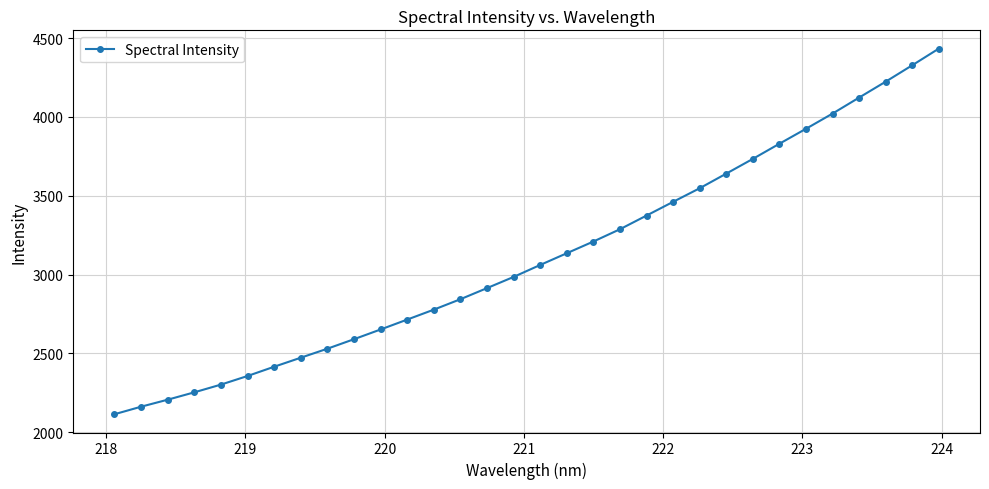

What is the difference between the second highest and minimum values?

2213.9